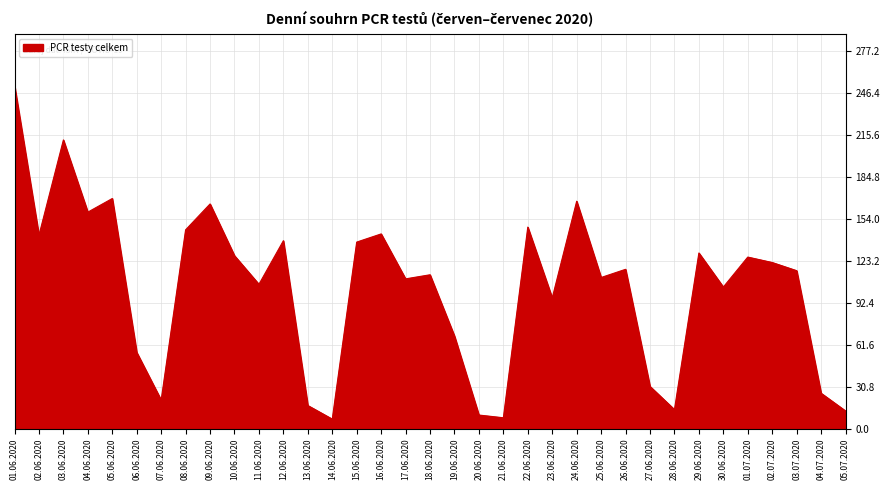

What is the minimum value shown in the chart?

7